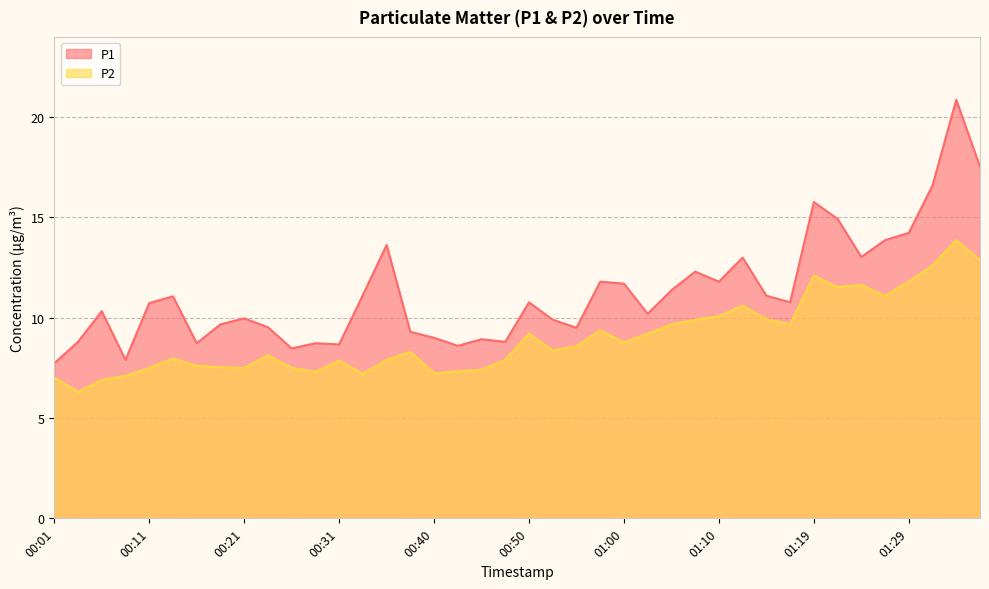

What is the sum of the P1 values at 01:37 and 01:02?

27.7